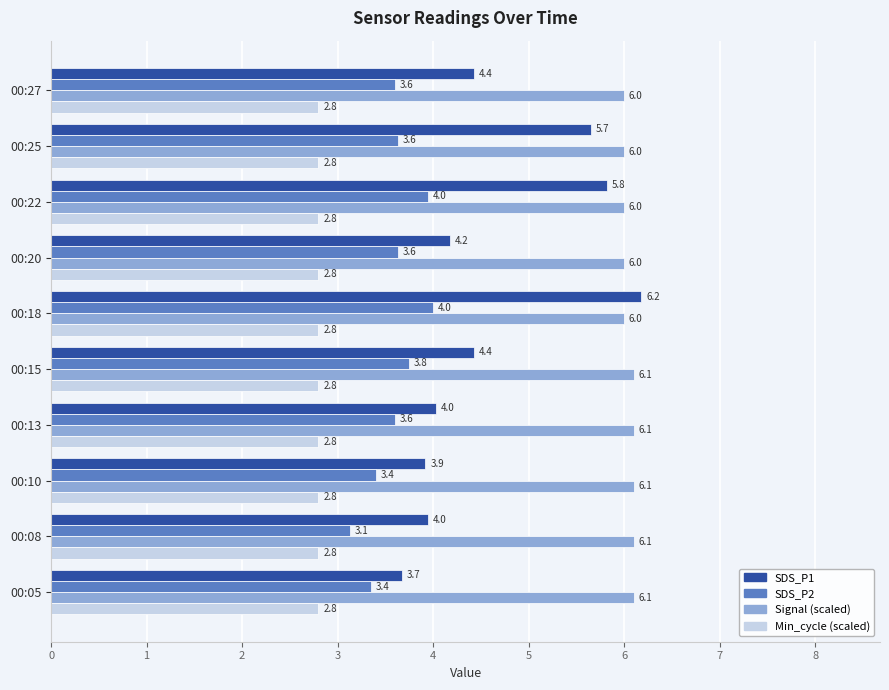

The value of Min_cycle (scaled) at 00:22 is 1.9. True or false?

False